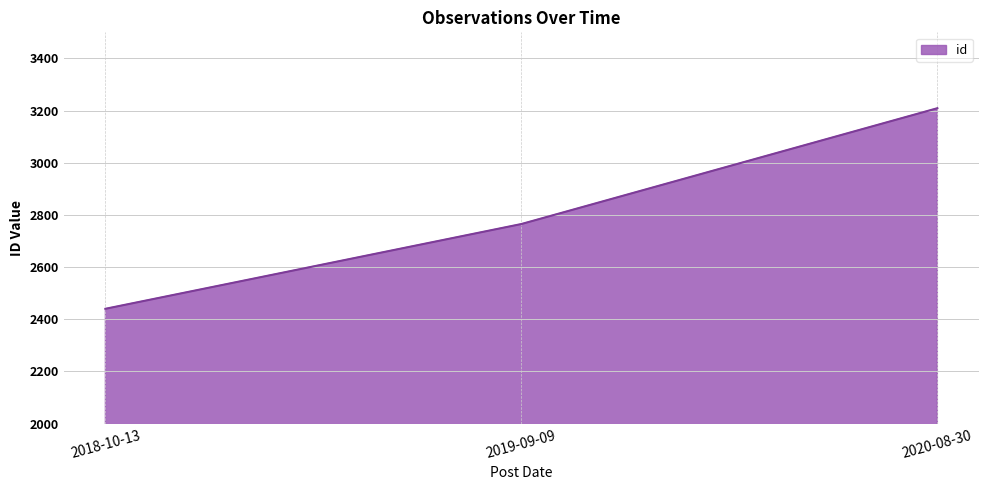

List the labels in order of value, largest first.

2020-08-30, 2019-09-09, 2018-10-13